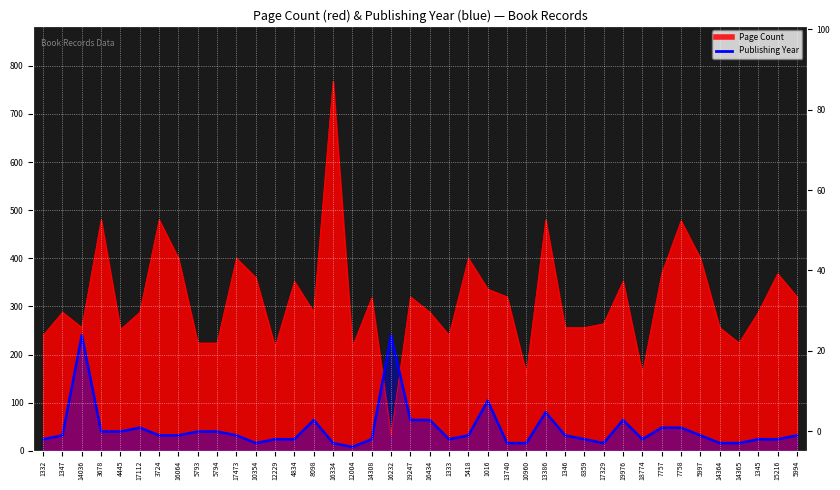

The value at 12229 is 42. True or false?

False